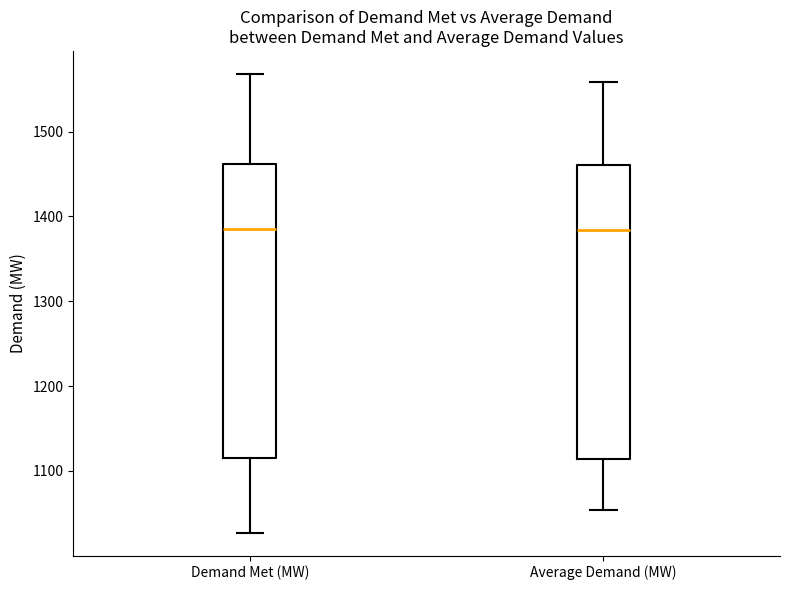

Reading left to right, read every box against the y-axis: the position of its median line, the range the box covers, and the ends of its whiskers. The values are not printed on the chart, so give them approximately, as read against the axis.

Demand Met (MW): median 1390, box 1110 to 1460, whiskers 1030 to 1570
Average Demand (MW): median 1380, box 1110 to 1460, whiskers 1050 to 1560